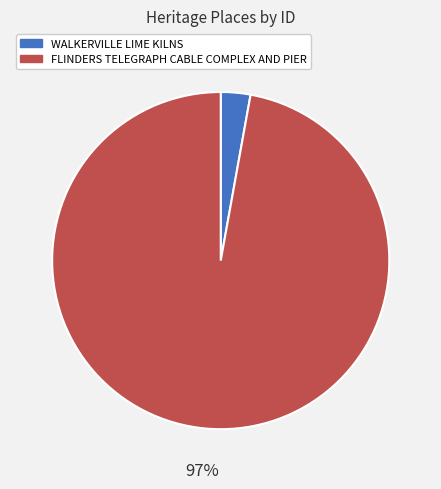

Does WALKERVILLE LIME KILNS account for over 50% of the chart?

No